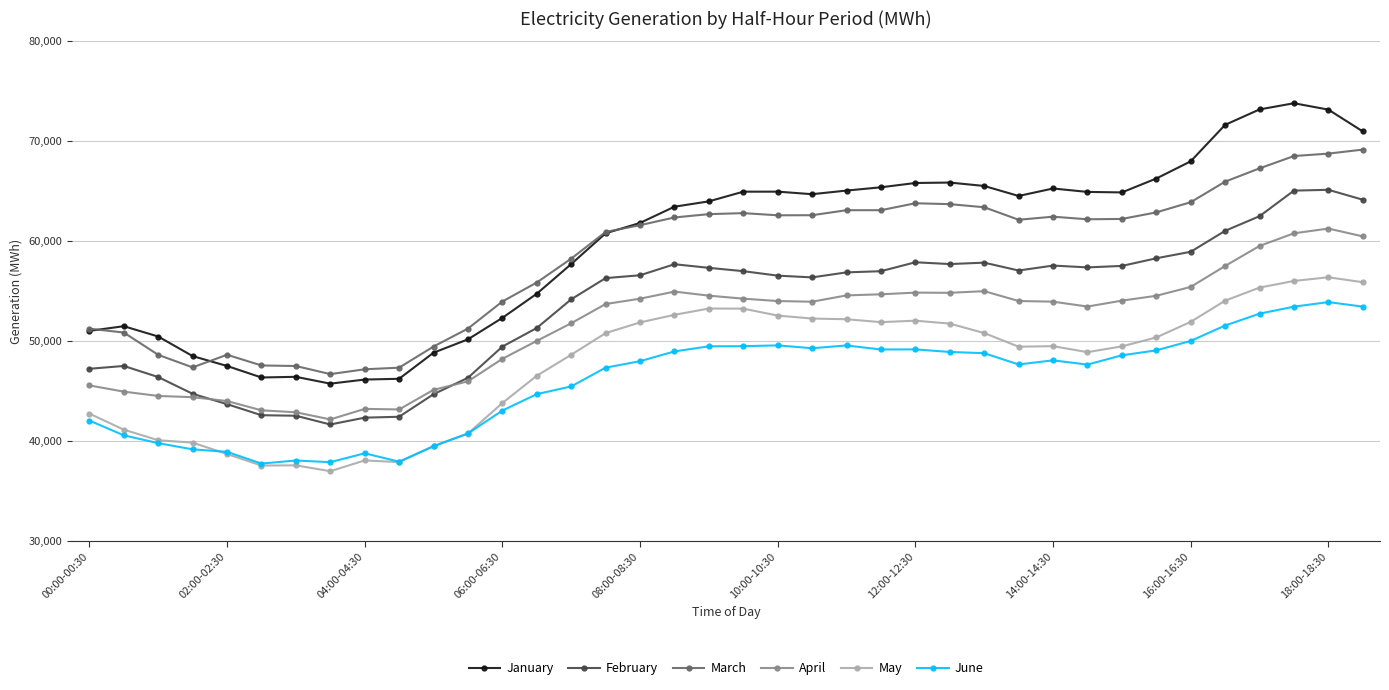

Which series has the widest spread of values?

January